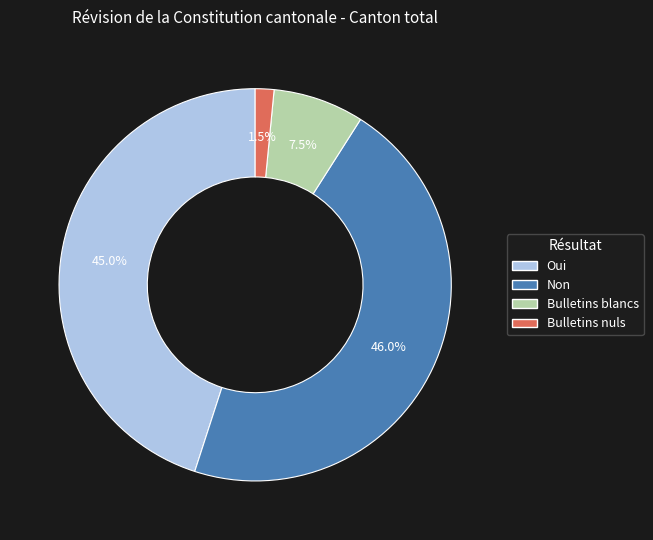

Is there any slice that represents more than half of the pie?

No